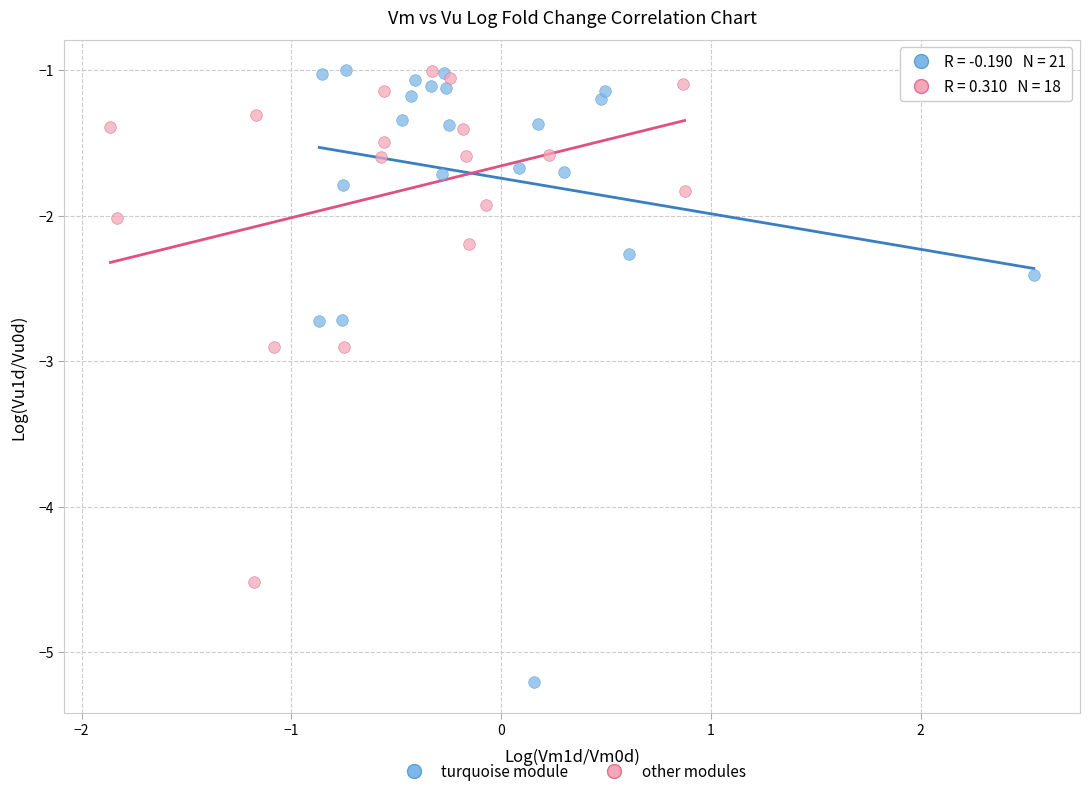

Which series has the widest spread of Y values?

turquoise module